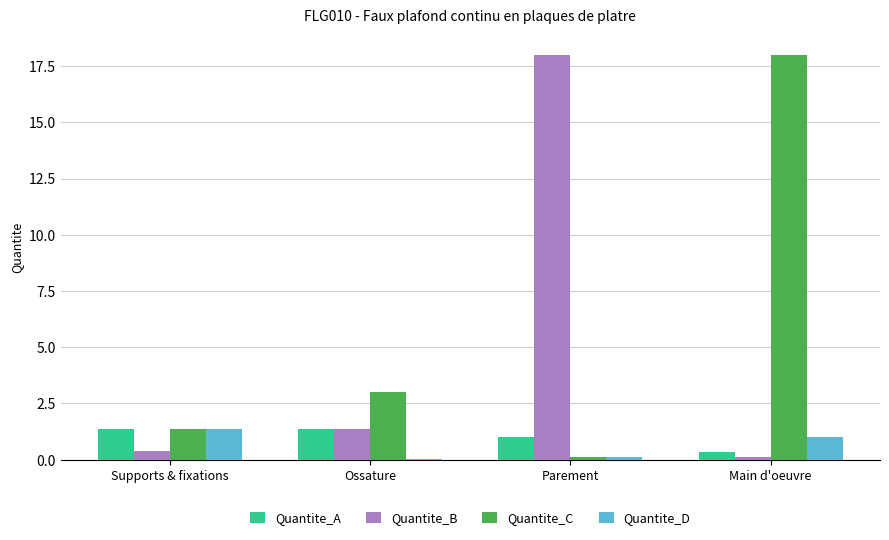

Which series changed the most between Supports & fixations and Main d'oeuvre?

Quantite_C